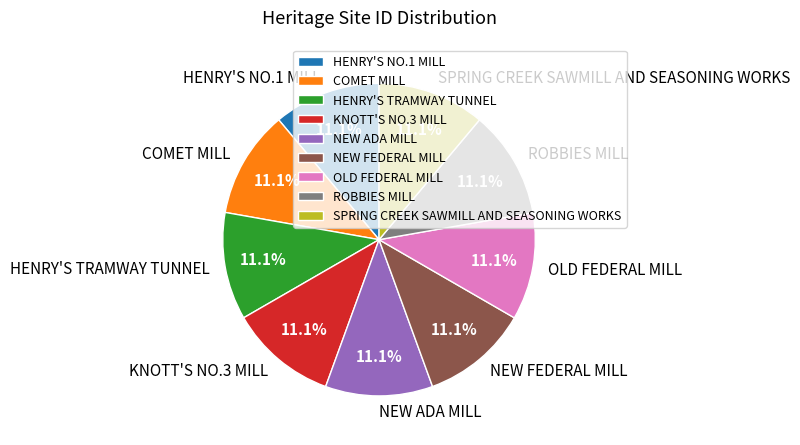

To the nearest percent, what percentage of the pie is HENRY'S NO.1 MILL?

11%